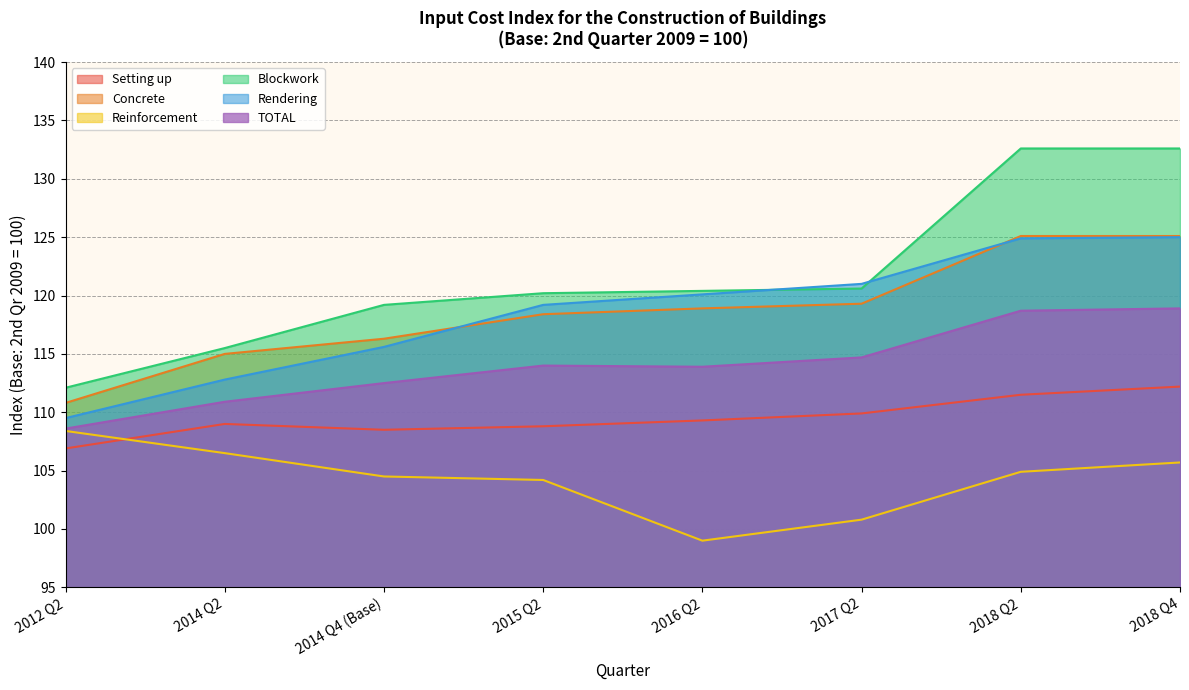

Which category has the lowest value across all series?

2nd Qr 2016